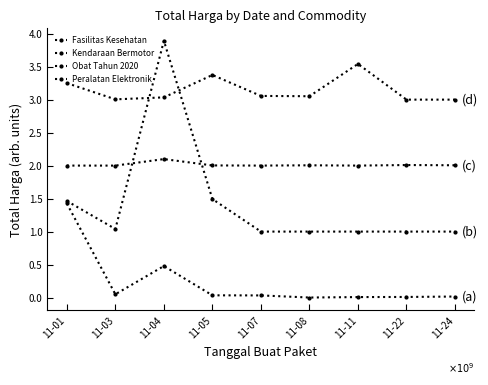

What is the average value of the Obat Tahun 2020 series?

2013438541